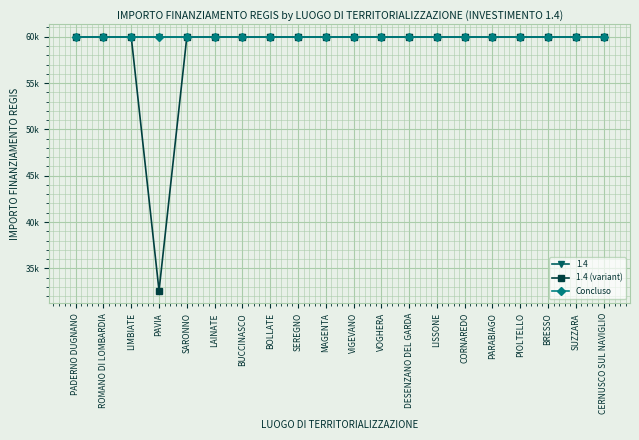

Reading right to left, extract all data points from this chart.

1.4 (variant): 59966	59966	59966	59966	59966	59966	59966	59966	59966	59966	59966	59966	59966	59966	59966	59966	32589	59966	59966	59966
Concluso: 59966	59966	59966	59966	59966	59966	59966	59966	59966	59966	59966	59966	59966	59966	59966	59966	59966	59966	59966	59966